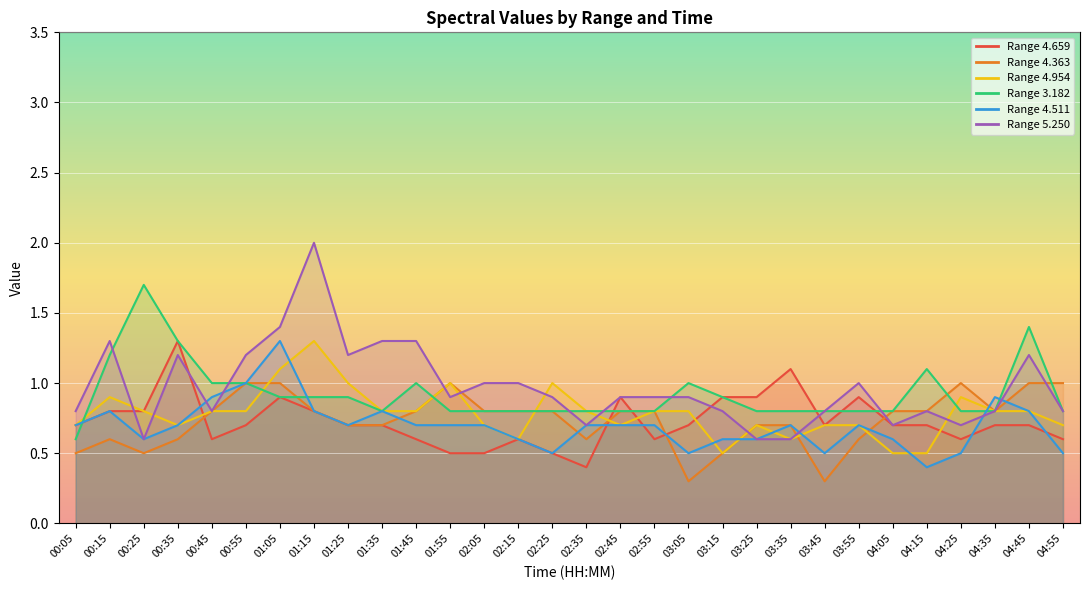

What is the approximate value of 4.659 at 01:15?

0.8